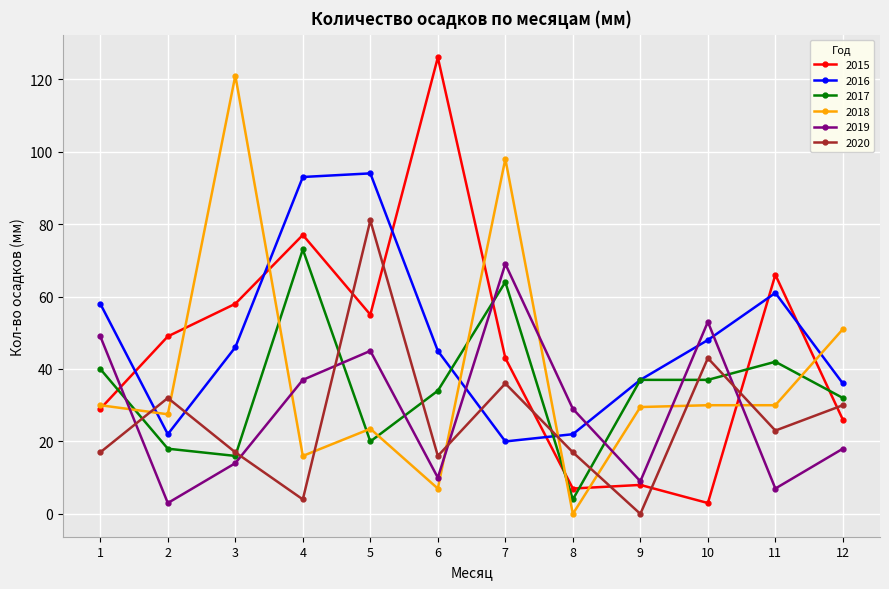

What is the sum of all 2017 values?

417.0